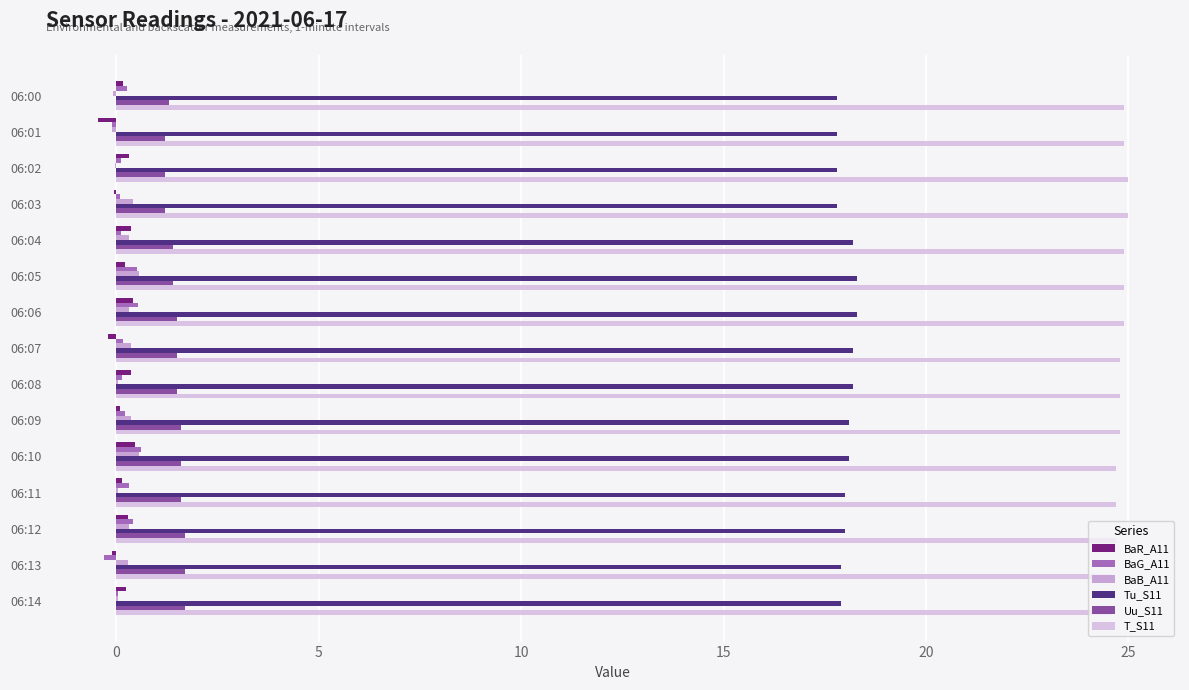

What is the greatest value displayed?

25.0